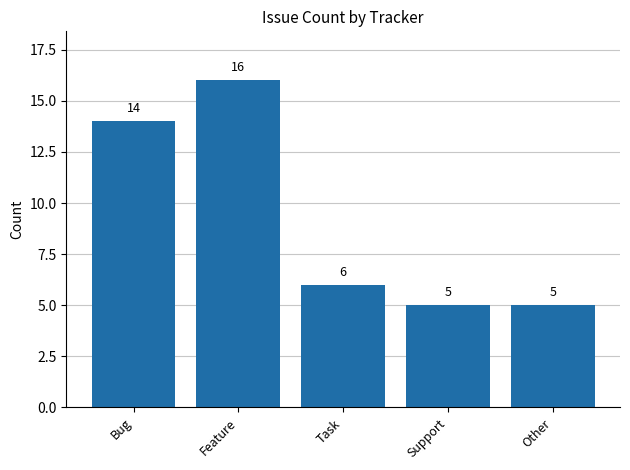

What is the maximum value shown in the chart?

16